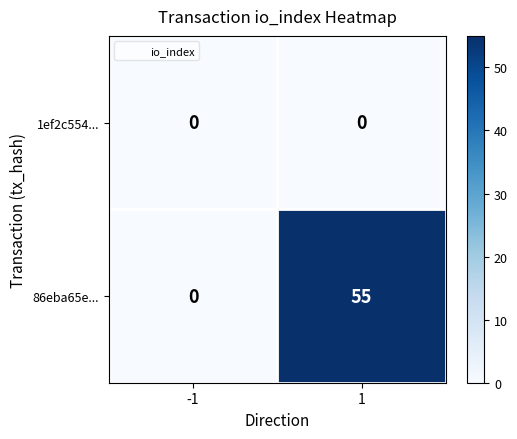

Reading left to right, transcribe all the data shown in this chart.

1ef2c554...: -1=0	1=0
86eba65e...: -1=0	1=55